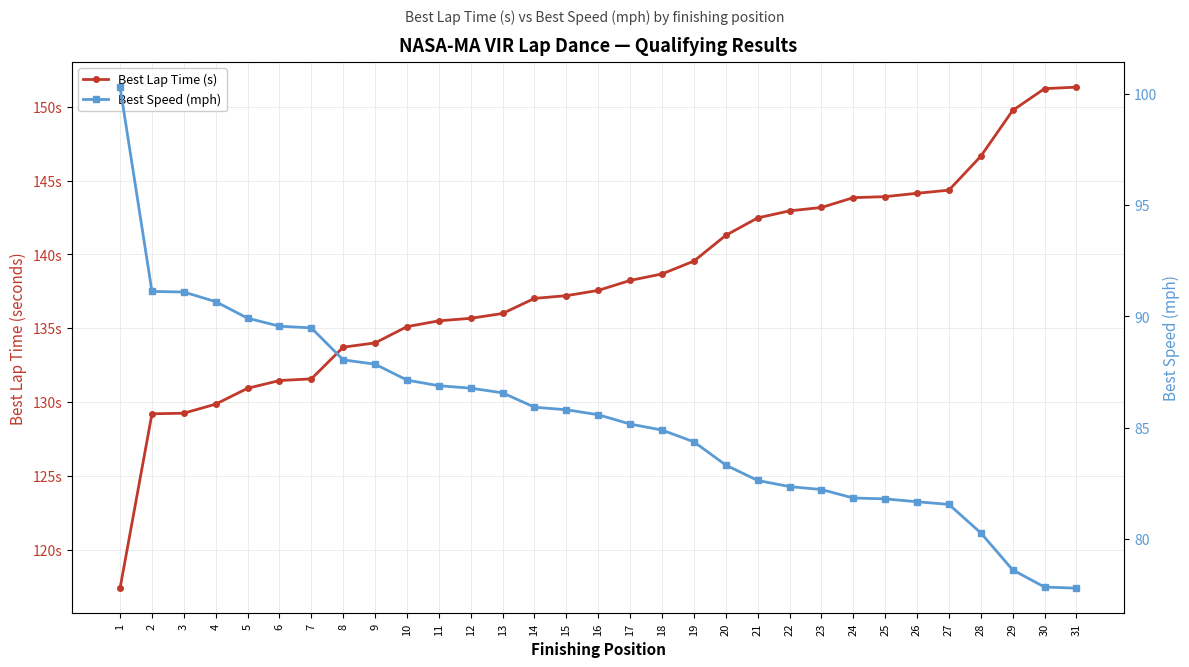

What is the highest value of the Best Speed (mph) series?

100.3